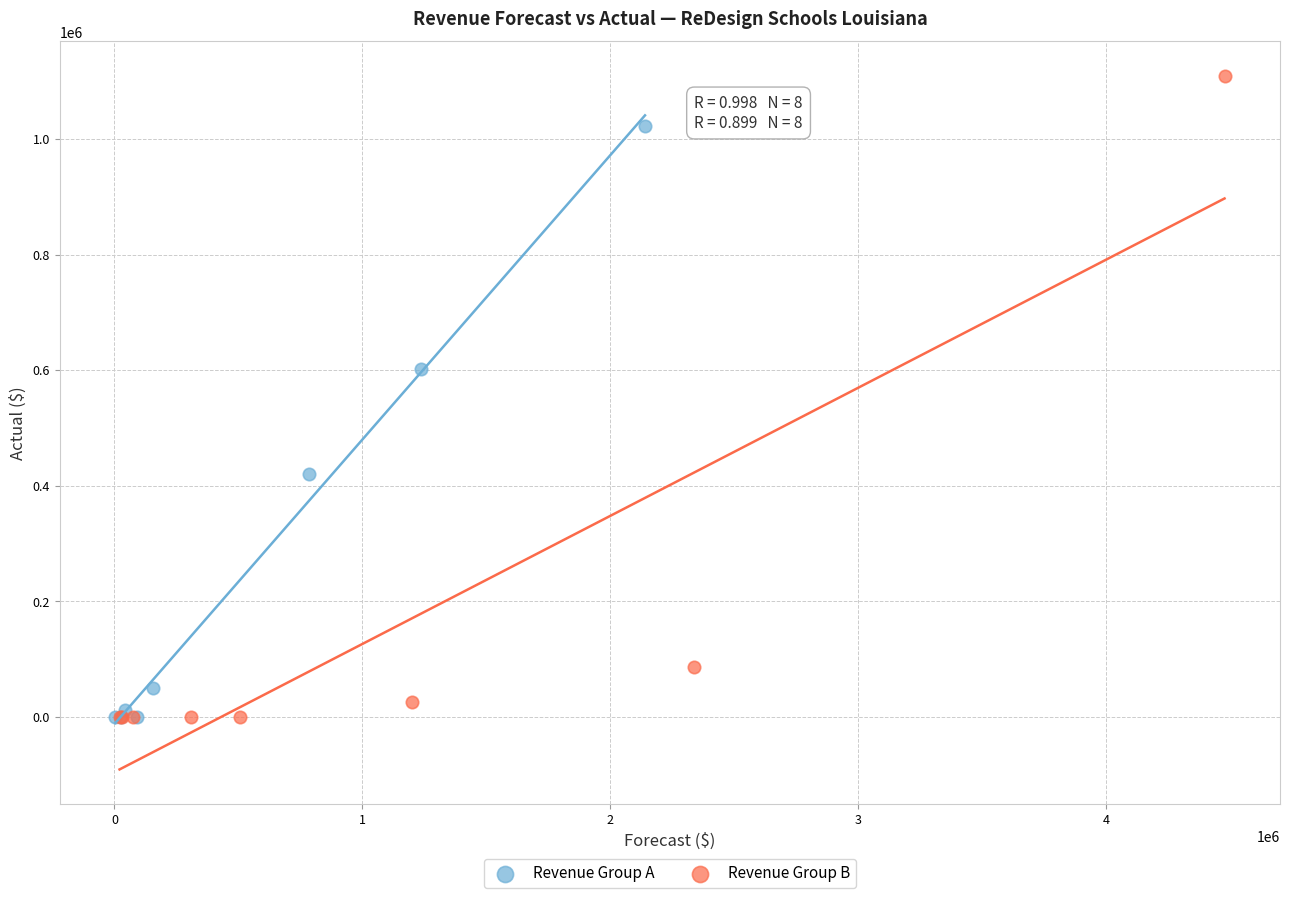

Which series has the largest Y range (max minus min)?

Revenue Group B